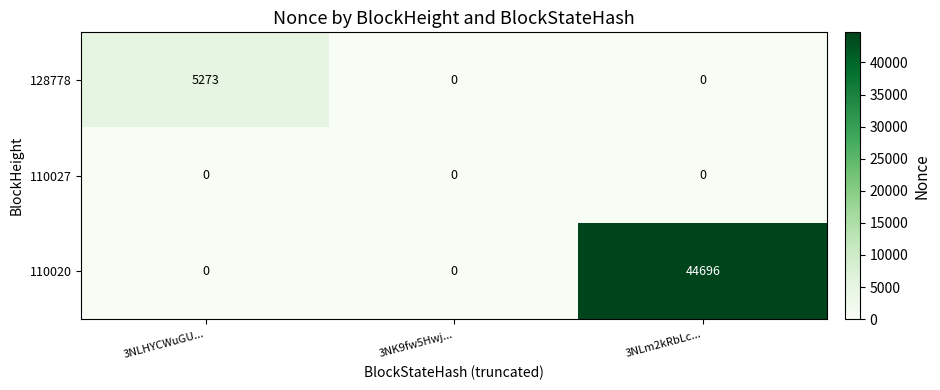

Is it true that 128778 equals 0 at 3NK9fw5Hwj...?

True